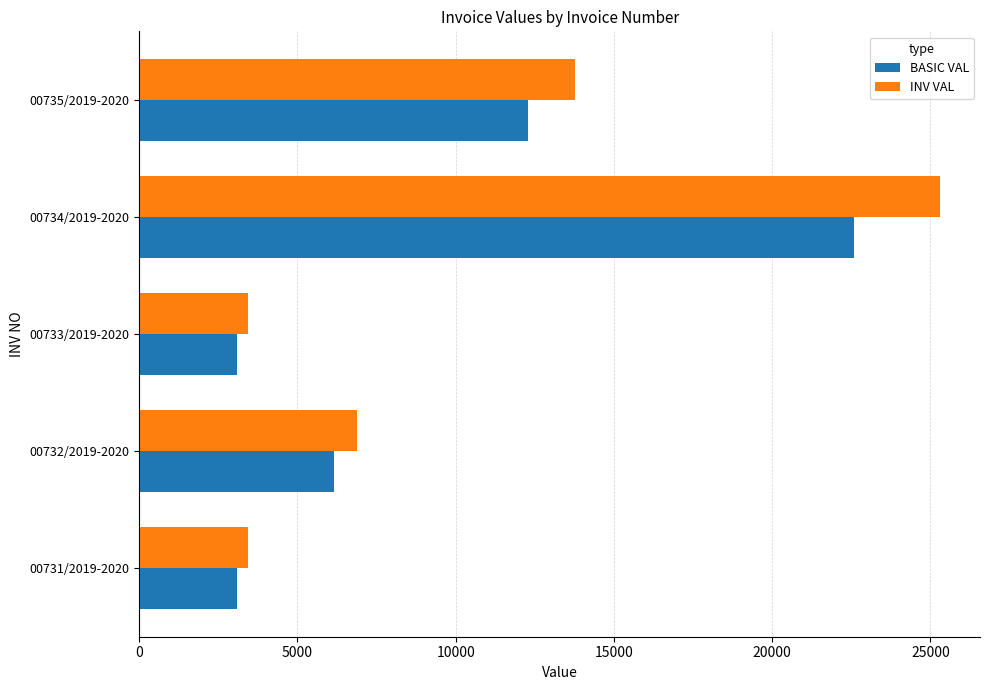

Rank the series by their maximum value, from lowest to highest.

BASIC VAL, INV VAL